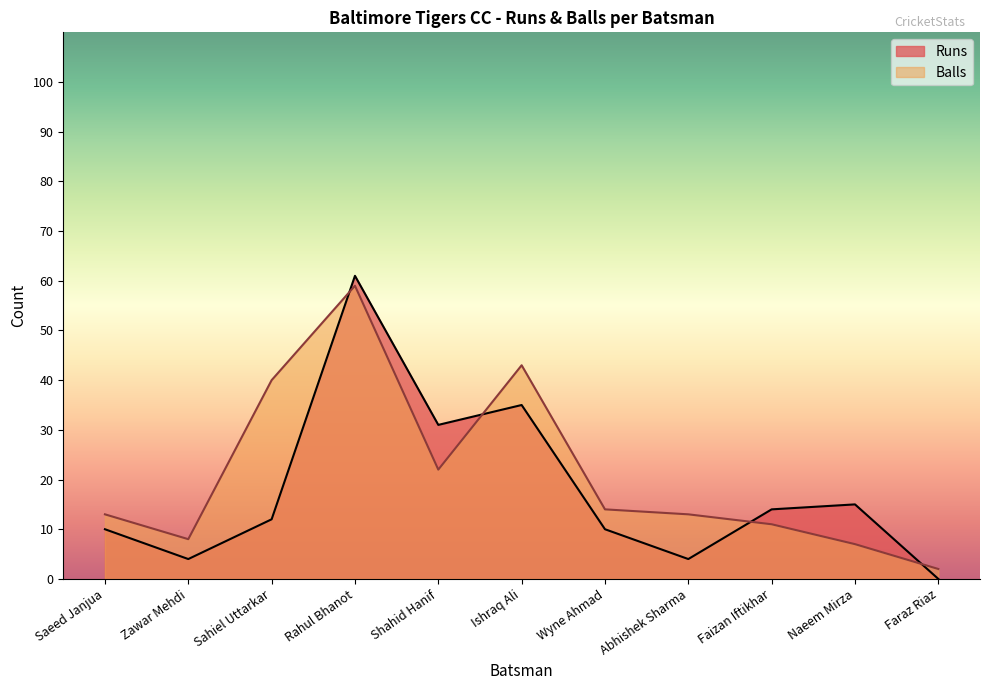

How many values in Runs are above zero?

10